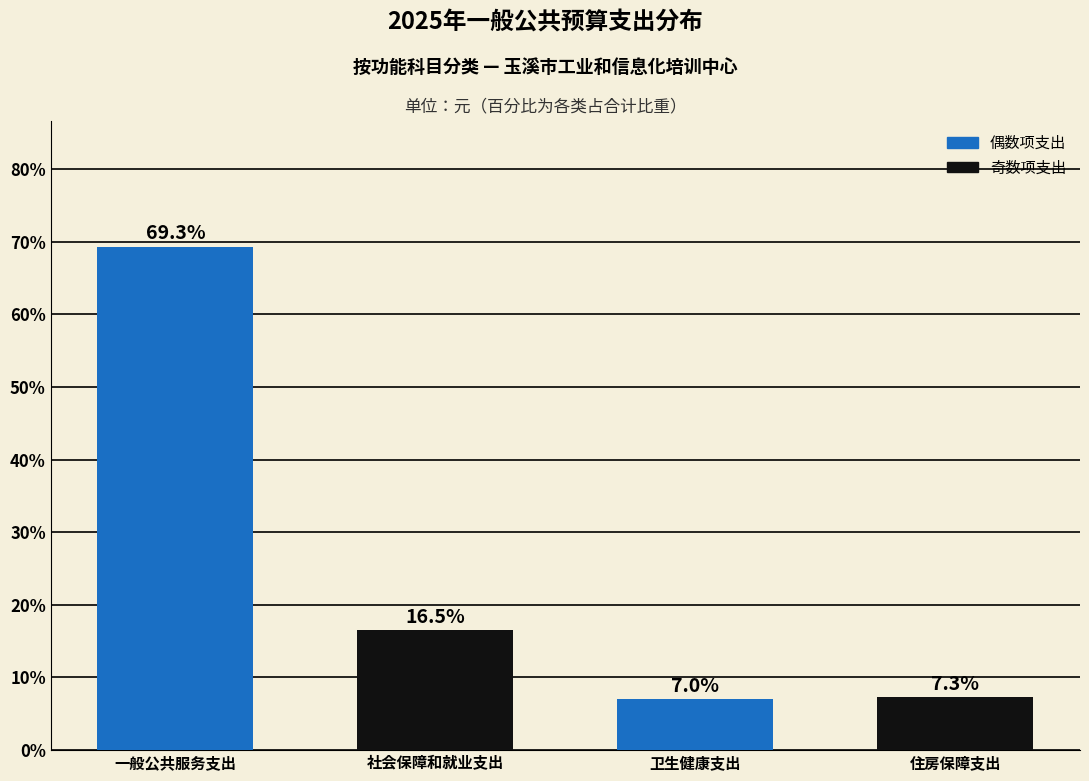

Reading right to left, extract all data points from this chart.

住房保障支出=7.3	卫生健康支出=7.0	社会保障和就业支出=16.5	一般公共服务支出=69.3